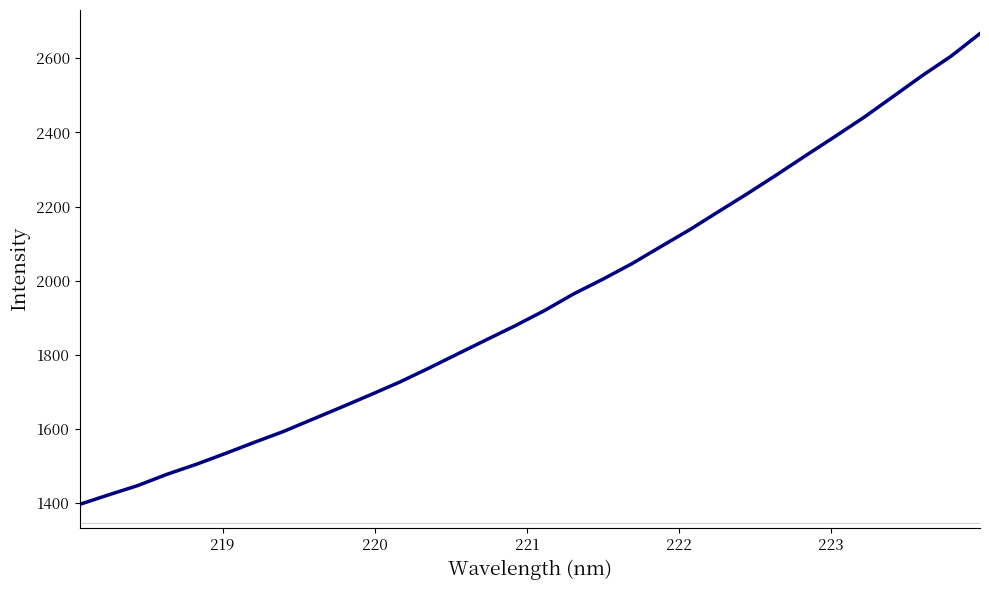

What is the maximum value shown in the chart?

2666.7